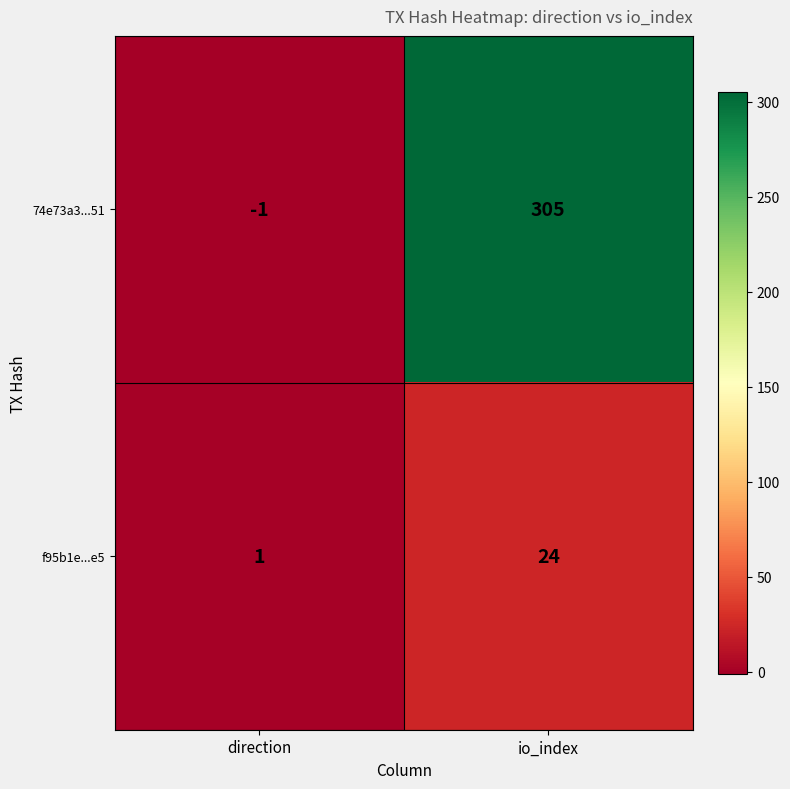

Reading right to left, list all the values displayed in this chart.

74e73a3...51: 305	-1
f95b1e...e5: 24	1